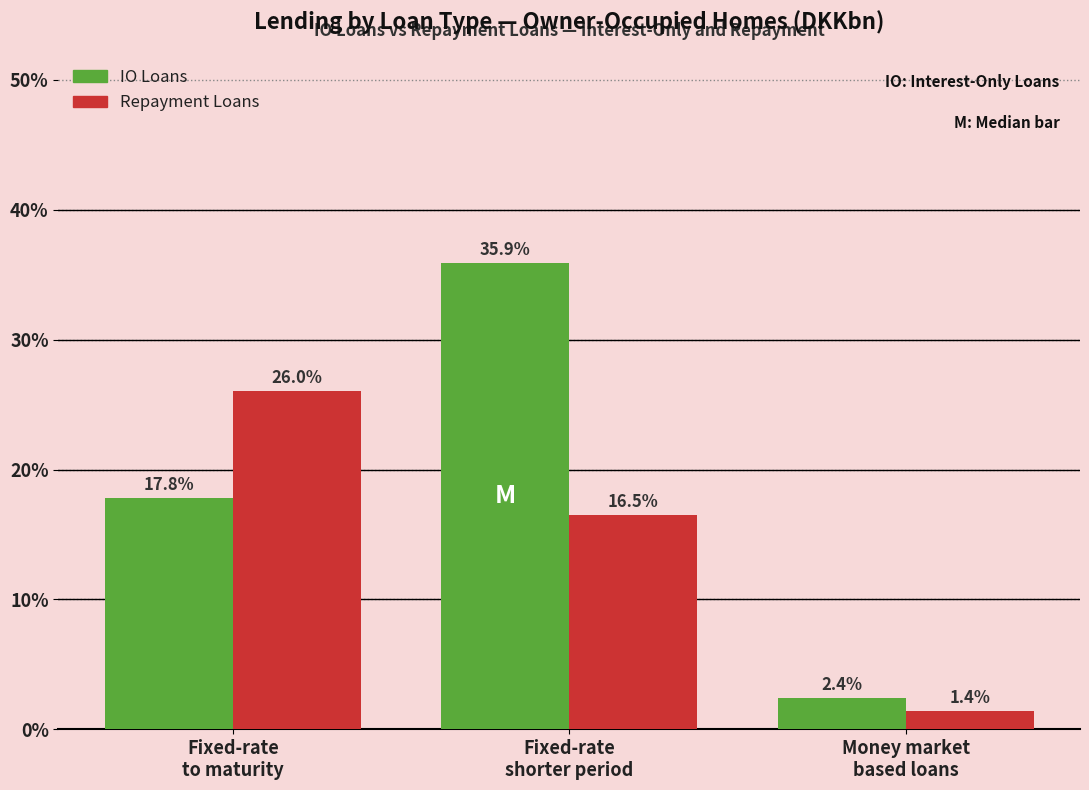

Reading left to right, transcribe all the data shown in this chart.

IO Loans: 17.8	35.9	2.4
Repayment Loans: 26.0	16.5	1.4